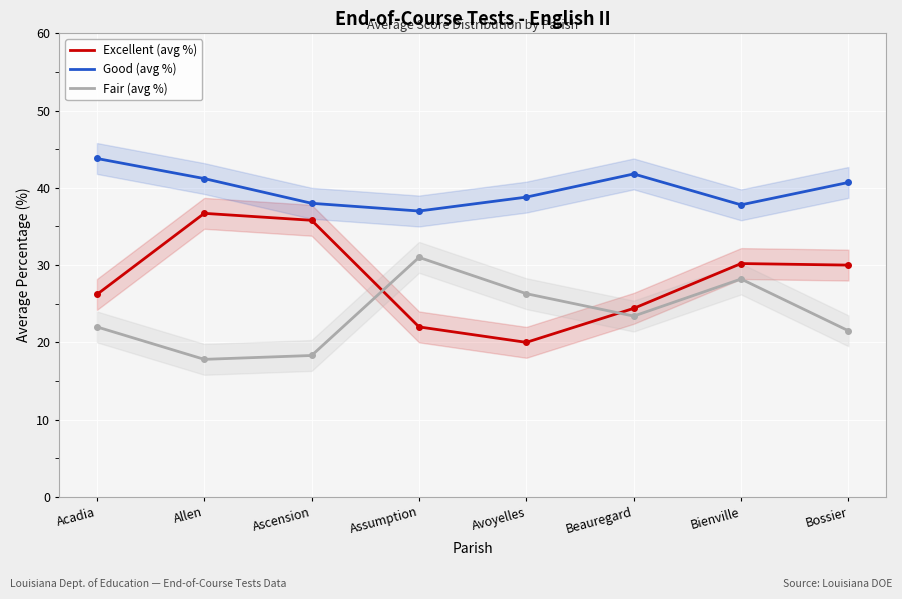

What is the label of the 3rd point from the right?

Beauregard